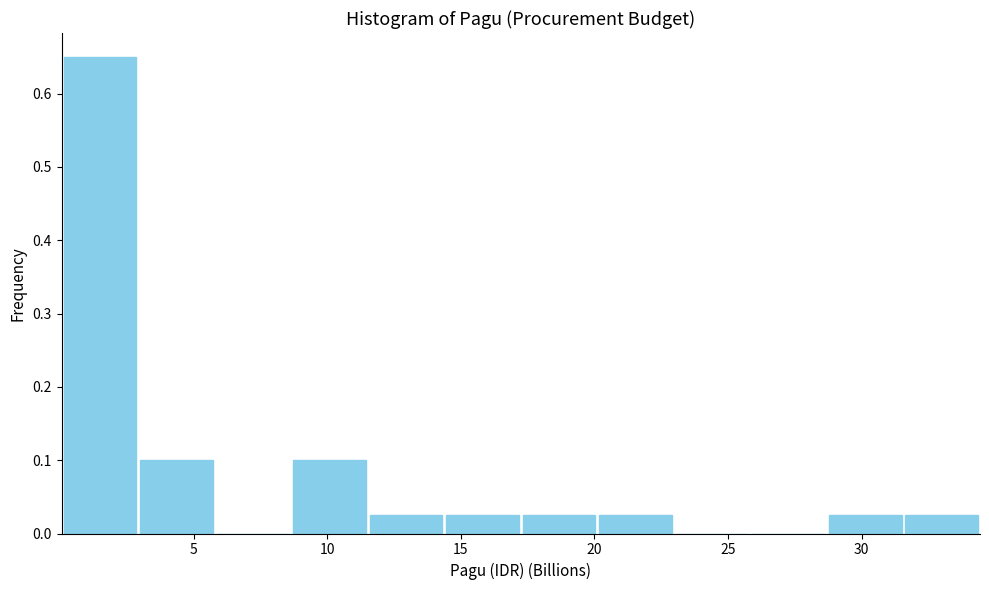

Reading left to right, transcribe this chart: for each bar, give the range it covers on the x-axis and its height. Neither the bar edges nor the heights are printed on the chart, so give them approximately, as read against the axes.

0.0 to 3.0: 0.65
3.0 to 6.0: 0.10
6.0 to 8.5: 0
8.5 to 11.5: 0.10
11.5 to 14.5: 0.03
14.5 to 17.0: 0.03
17.0 to 20.0: 0.03
20.0 to 23.0: 0.03
23.0 to 26.0: 0
26.0 to 28.5: 0
28.5 to 31.5: 0.03
31.5 to 34.5: 0.03